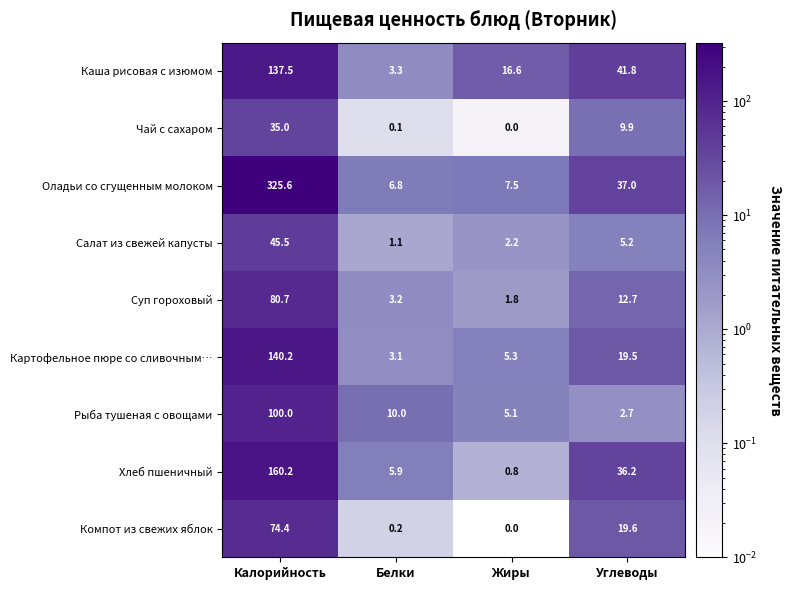

How many categories are shown in the chart?

4